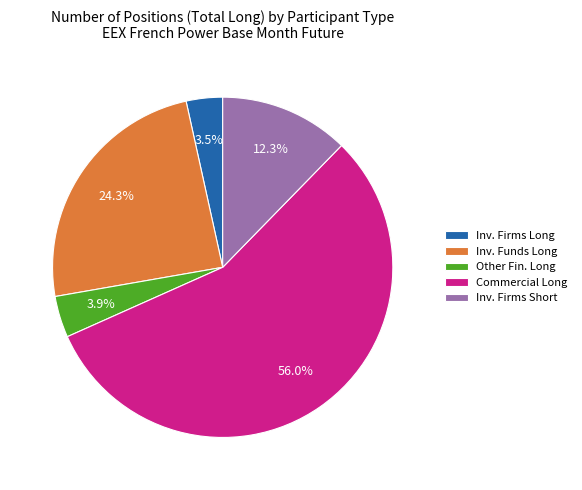

Which slice represents more than half of the pie?

Commercial Long